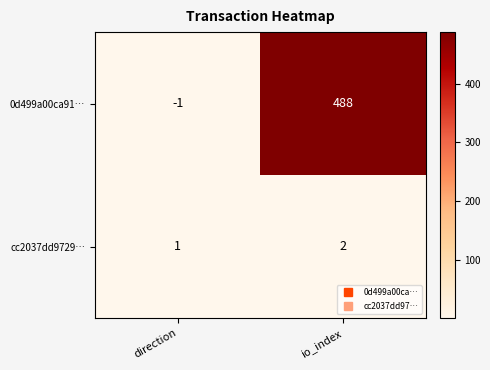

Which series has the largest total across all categories?

0d499a00ca91…